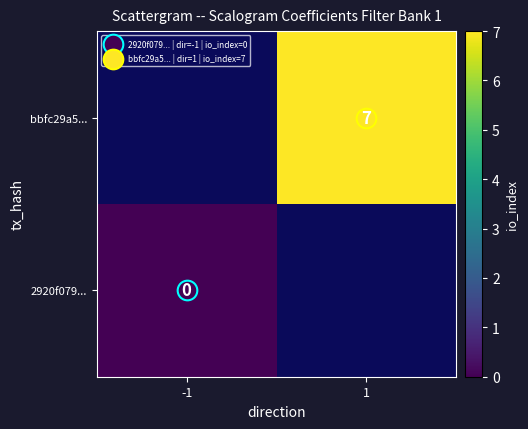

True or false: bbfc29a5... has a value of 11.1 at 1.

False